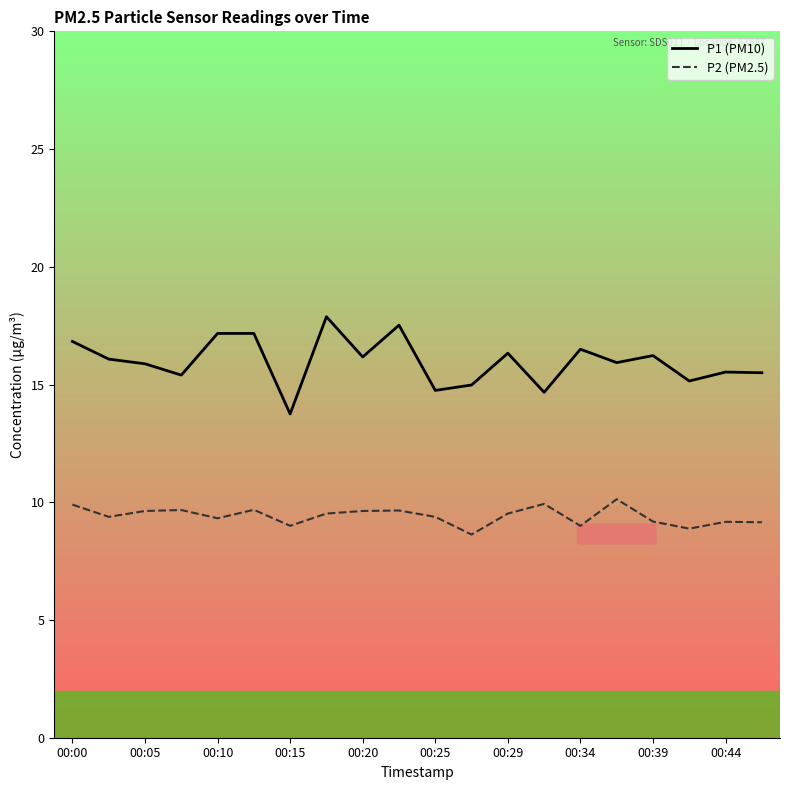

What is the maximum value for P2 (PM2.5)?

10.1